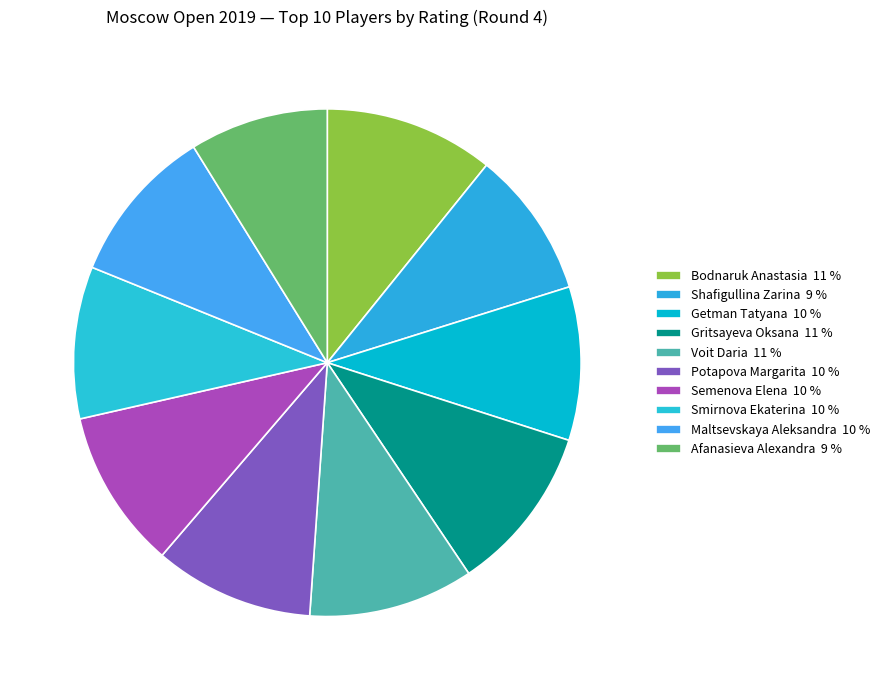

How many slices are in this pie chart?

10